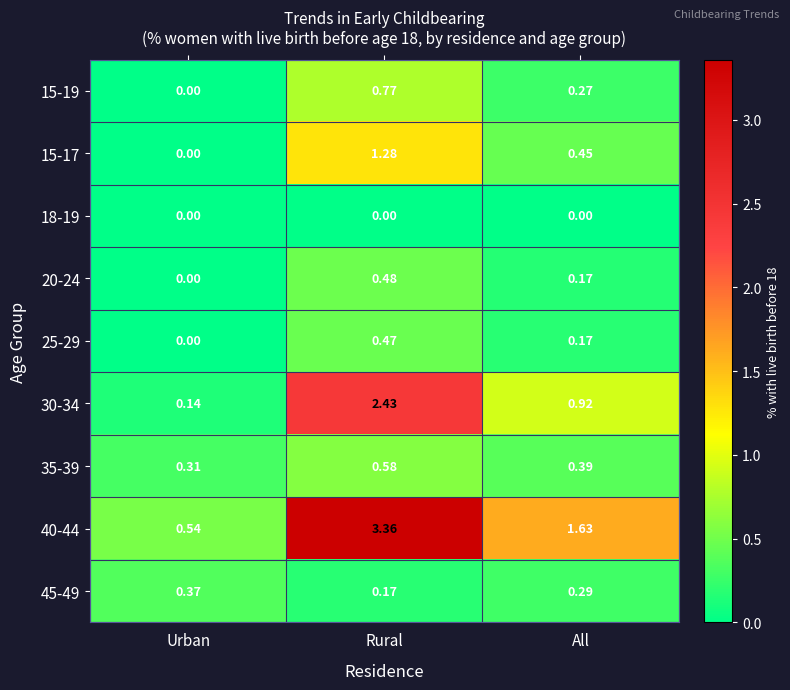

At which category is the sum across all series the highest?

Rural